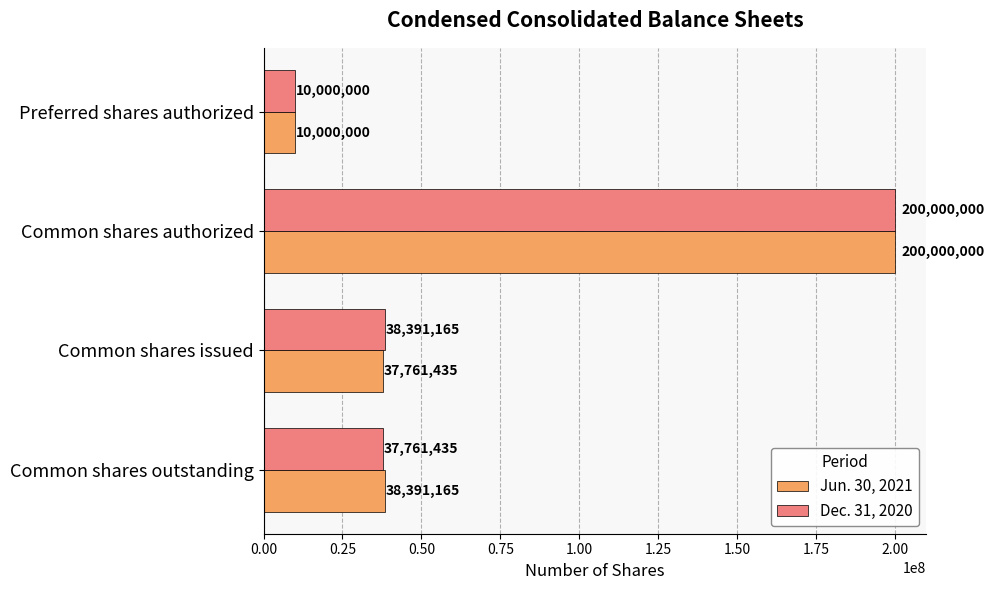

What are all the series names shown in the legend?

Jun. 30, 2021, Dec. 31, 2020